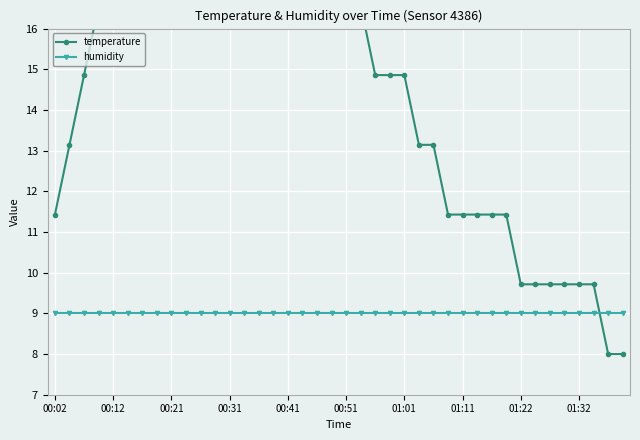

The temperature series shows 18.1 at 01:11. True or false?

False